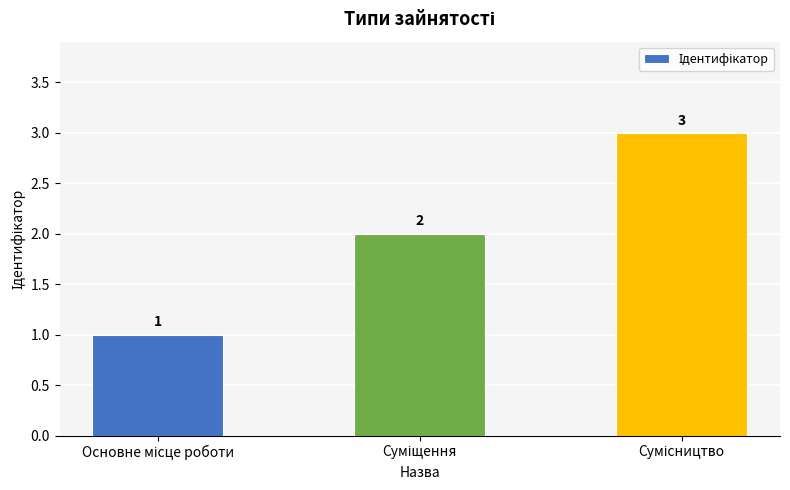

Count the values in the range 1 to 3.

3